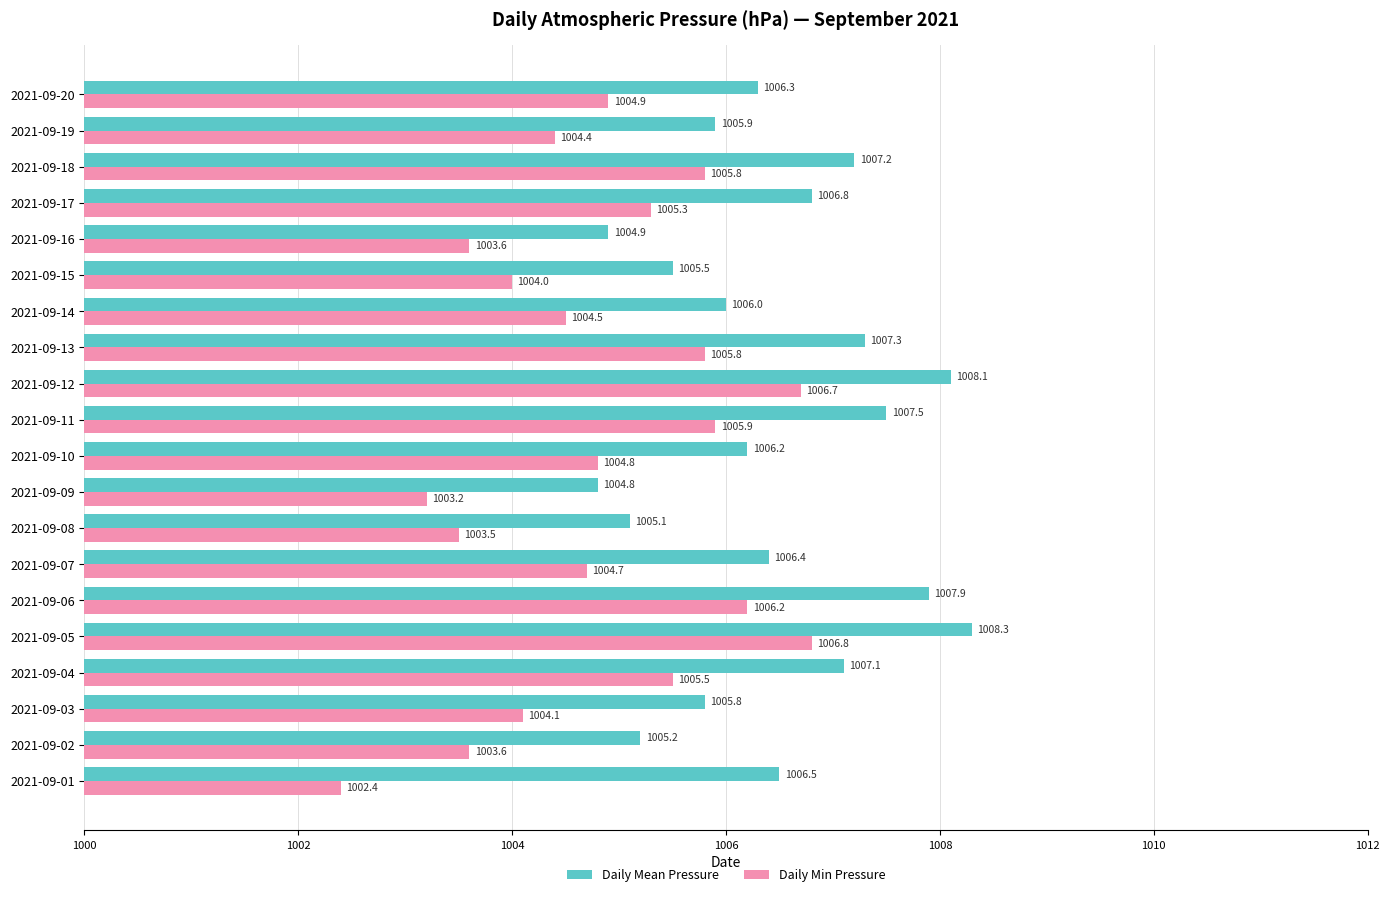

What is the greatest value displayed?

1008.3